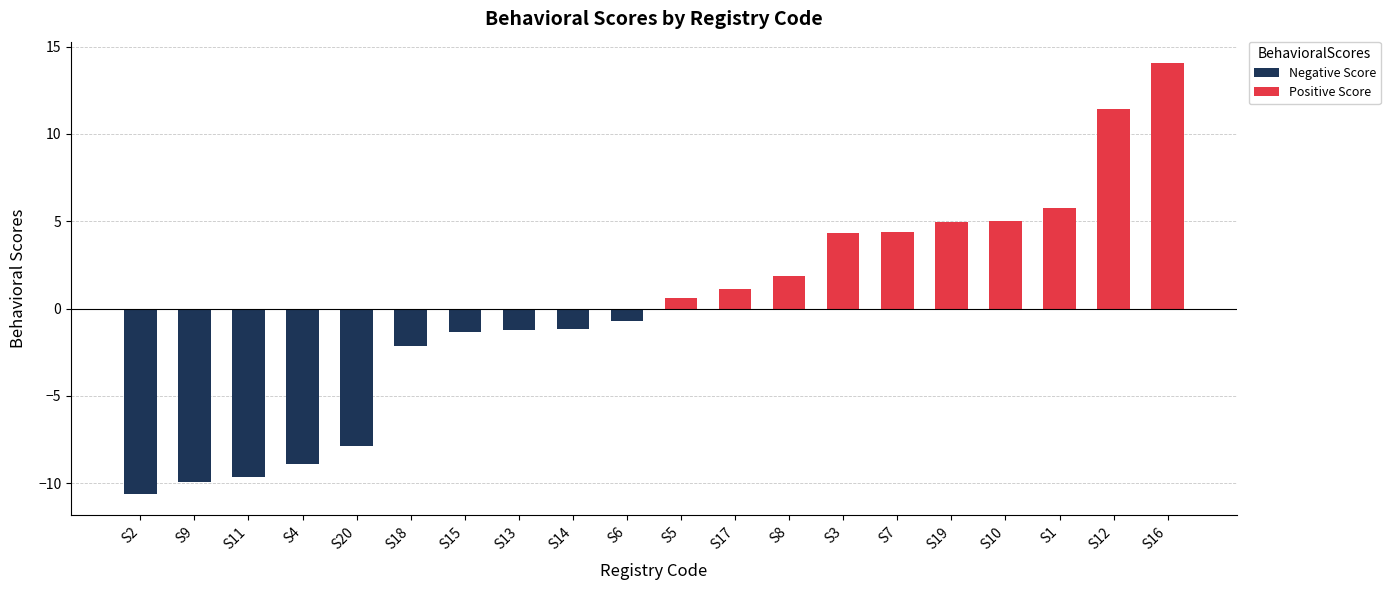

Which label corresponds to the smallest value in the chart?

S2